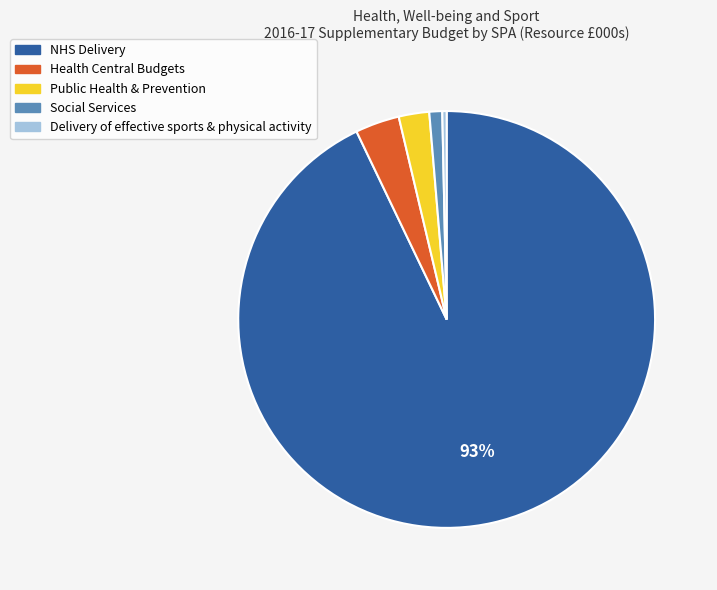

What percentage is the Health Central Budgets slice, to the nearest percent?

3%